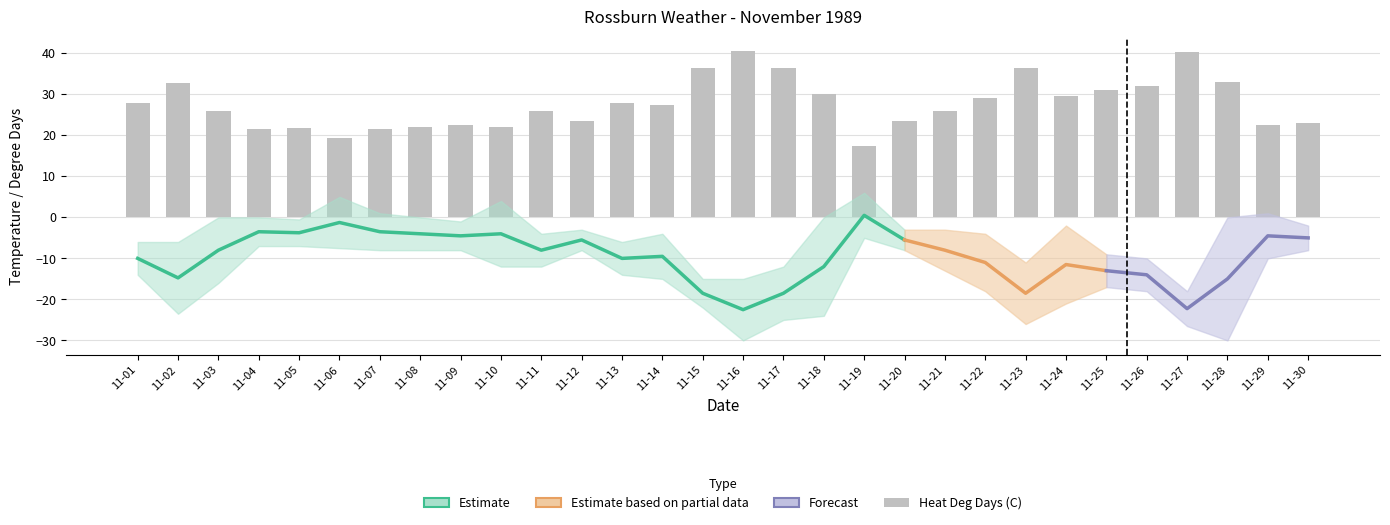

Is the value of Min Temp (C) at 11-12 greater than the value of Max Temp (C) at 11-17?

Yes